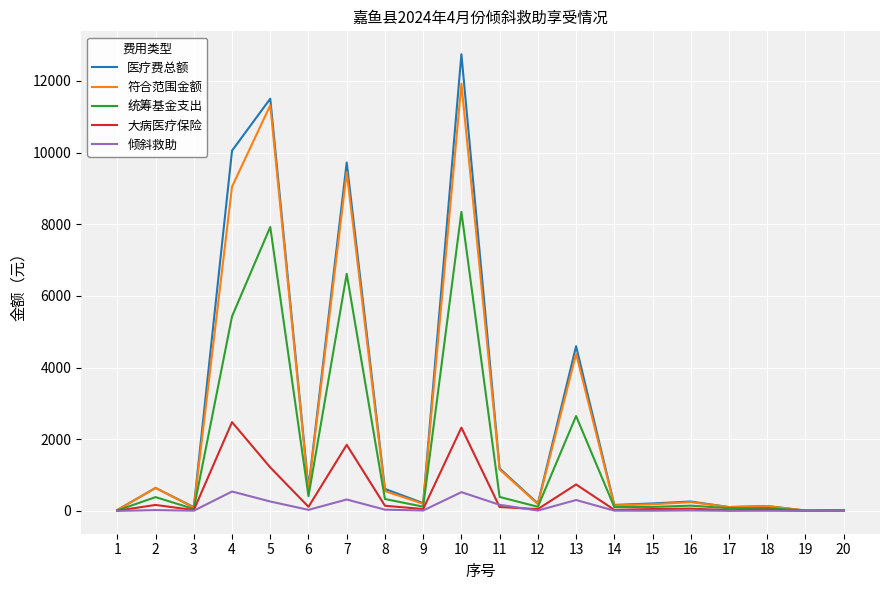

Which series has the widest spread of values?

医疗费总额